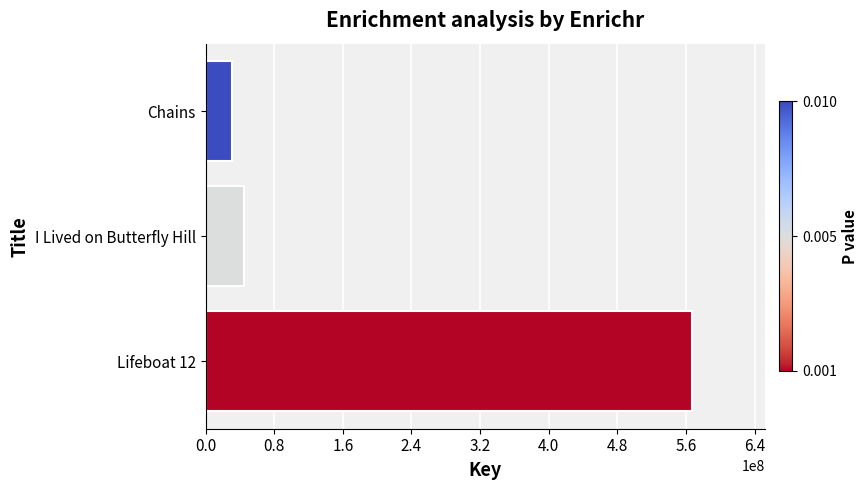

What is the difference between the maximum and minimum values?

536716313